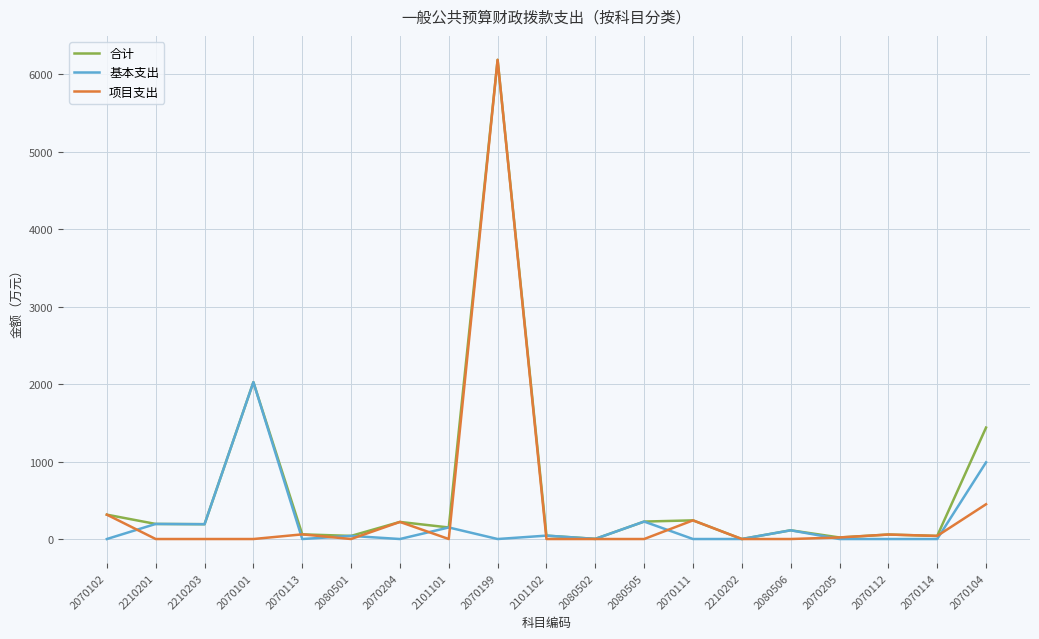

What is the spread (max minus min) of values at 2070102?

314.5